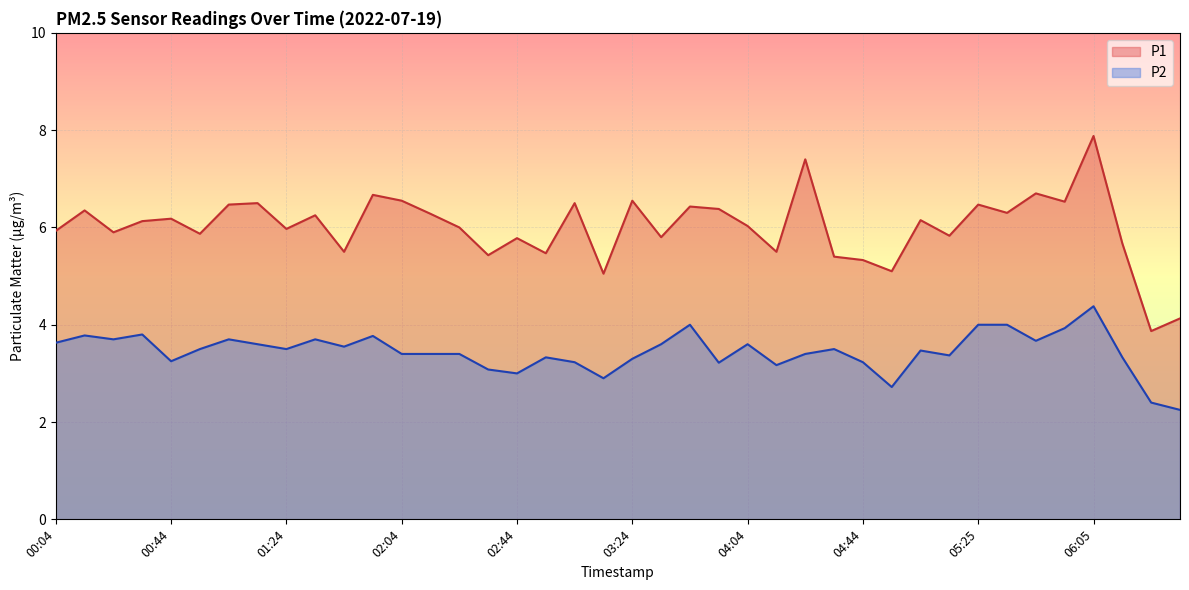

What is the smallest value displayed?

2.2